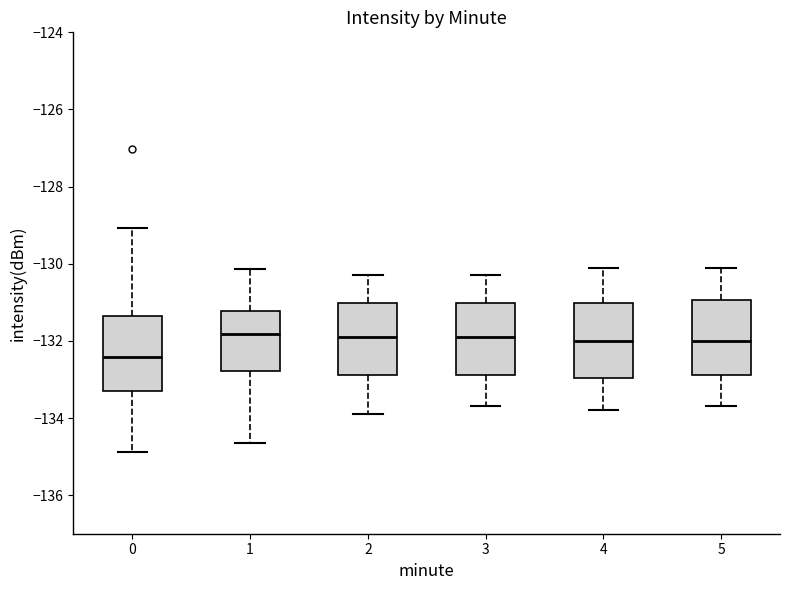

Where is the upper edge of the box at x = 4 on the y-axis? The values are not printed on the chart, so give them approximately, as read against the axis.

-131.0